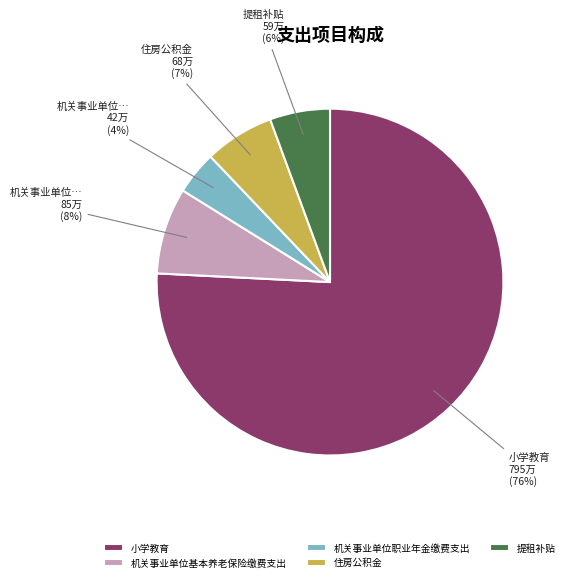

Is 住房公积金 the majority of the pie?

No